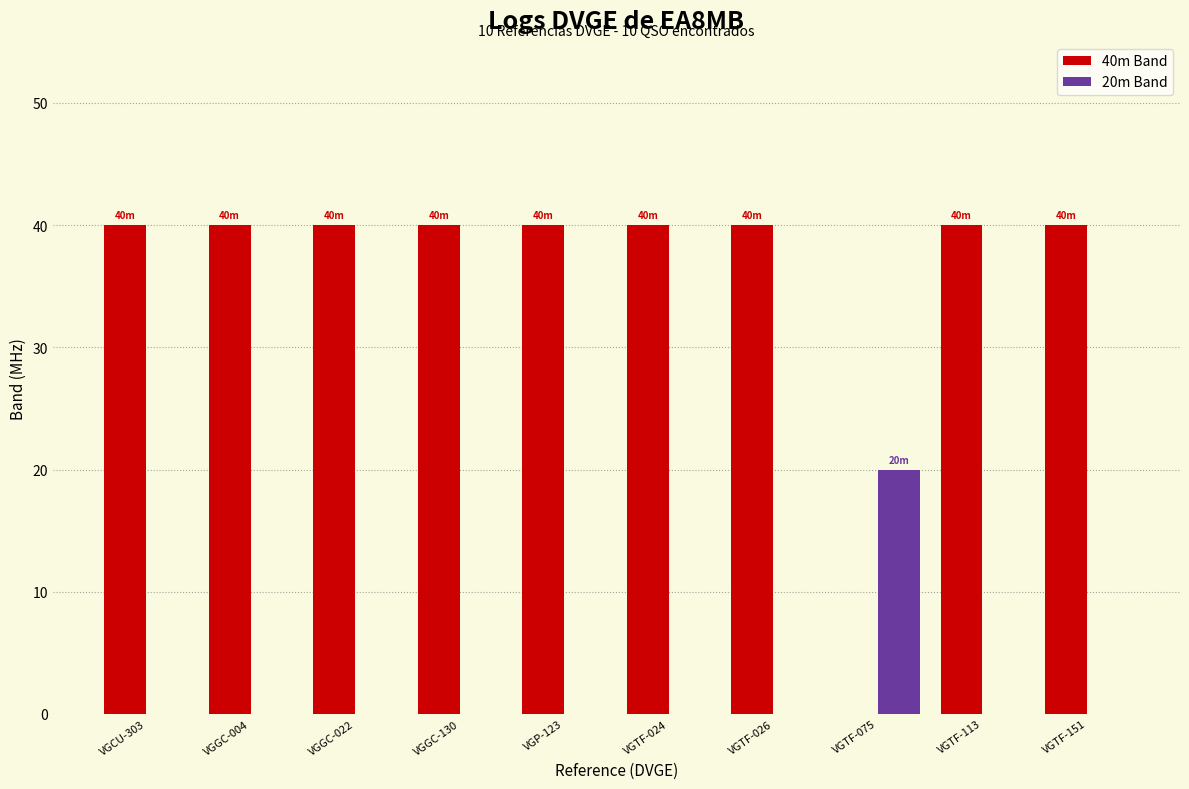

Which series has the largest total across all categories?

40m Band